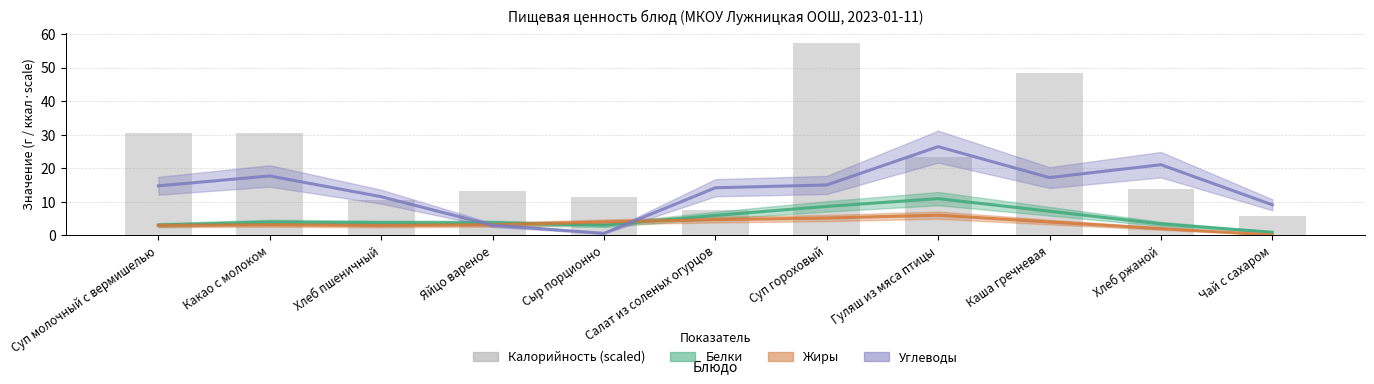

Between Хлеб пшеничный and Суп молочный с вермишелью, which is larger?

Суп молочный с вермишелью